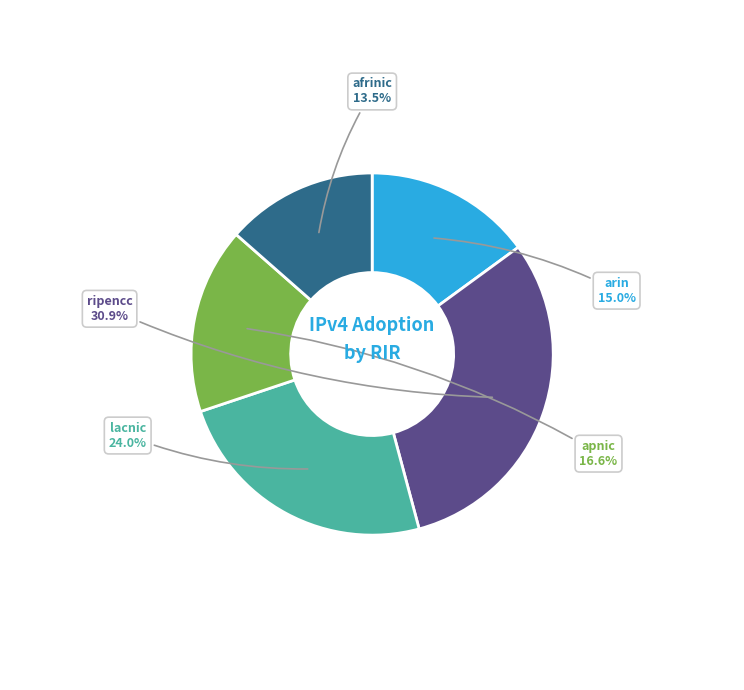

What is the smallest slice in the pie chart?

afrinic